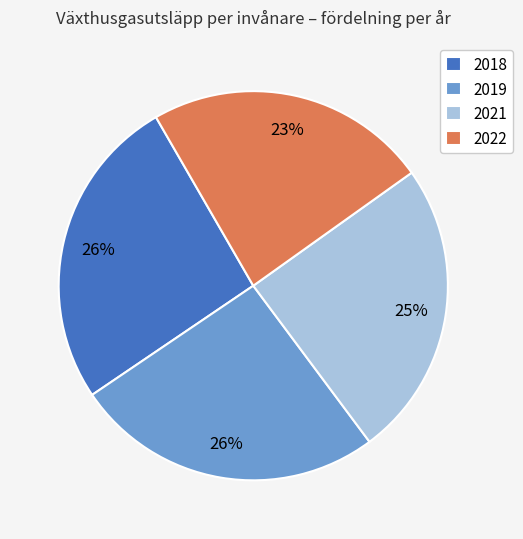

Is it true that 2021 is 39% of the pie?

False